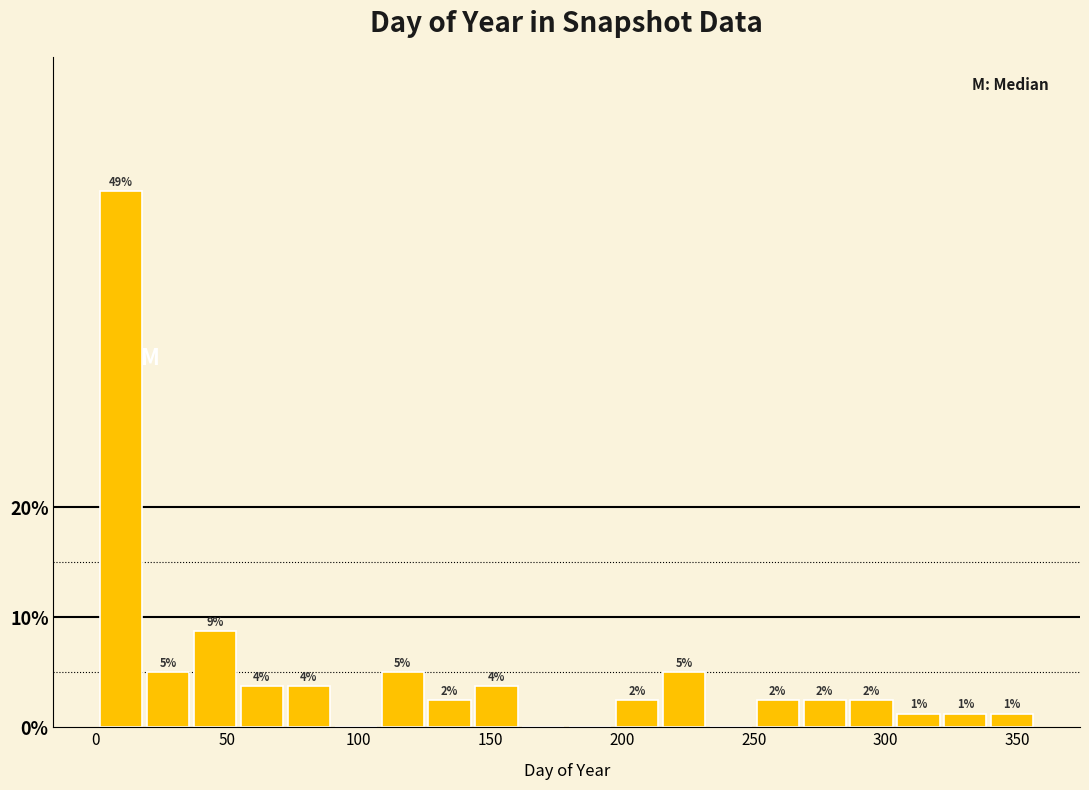

Read against the x-axis, roughly where is the centre of the tallest bar?

10